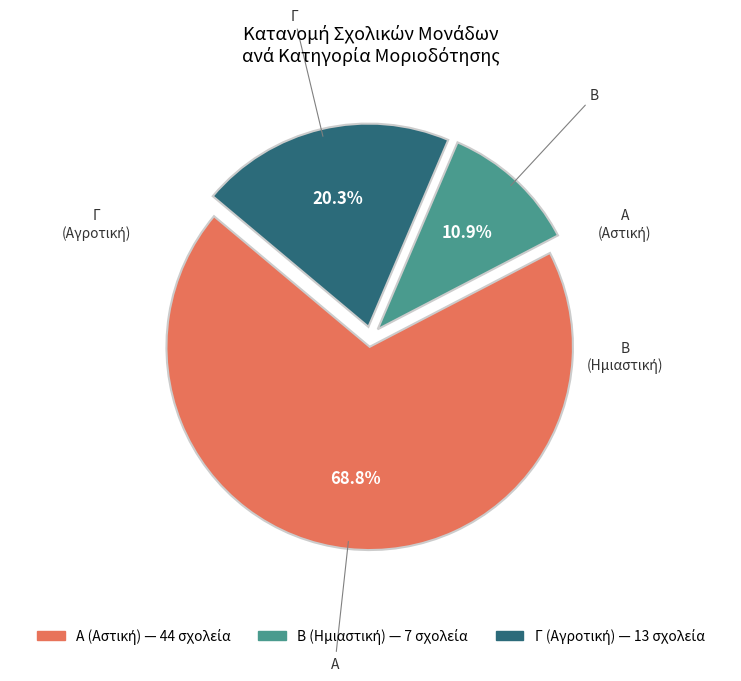

What is the ratio of the value at Γ to the value at Α?

0.3